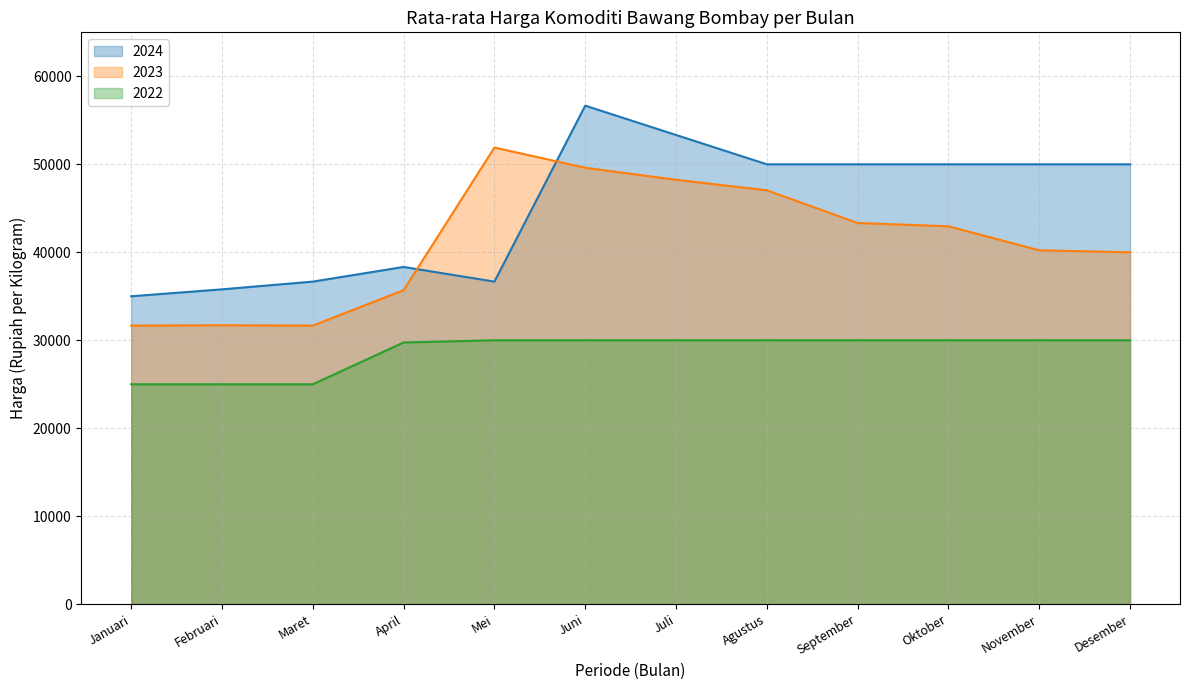

How many series are shown in this chart?

3